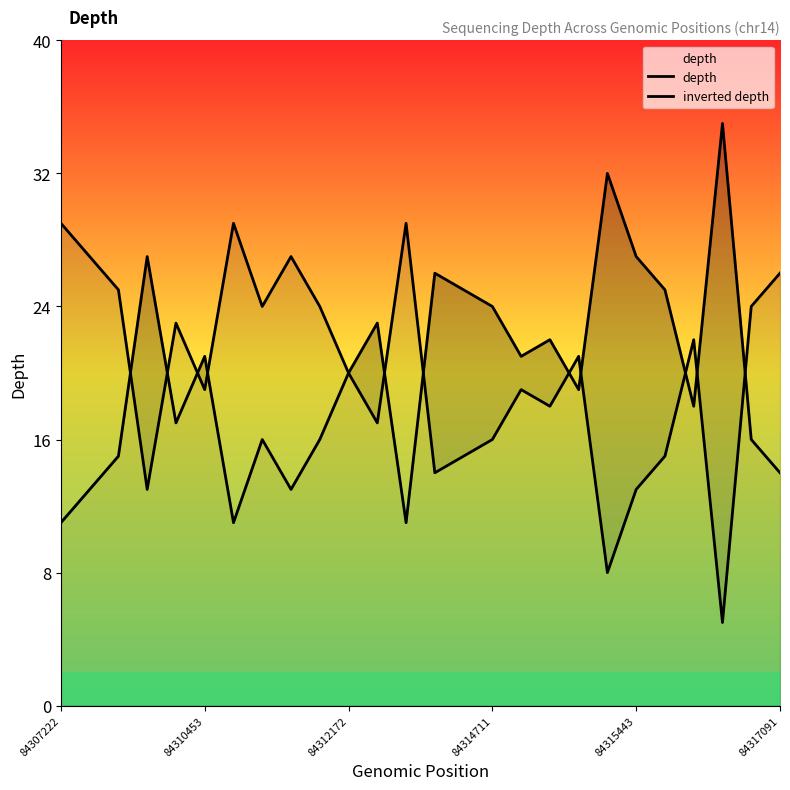

The inverted depth series shows 45 at 12. True or false?

False